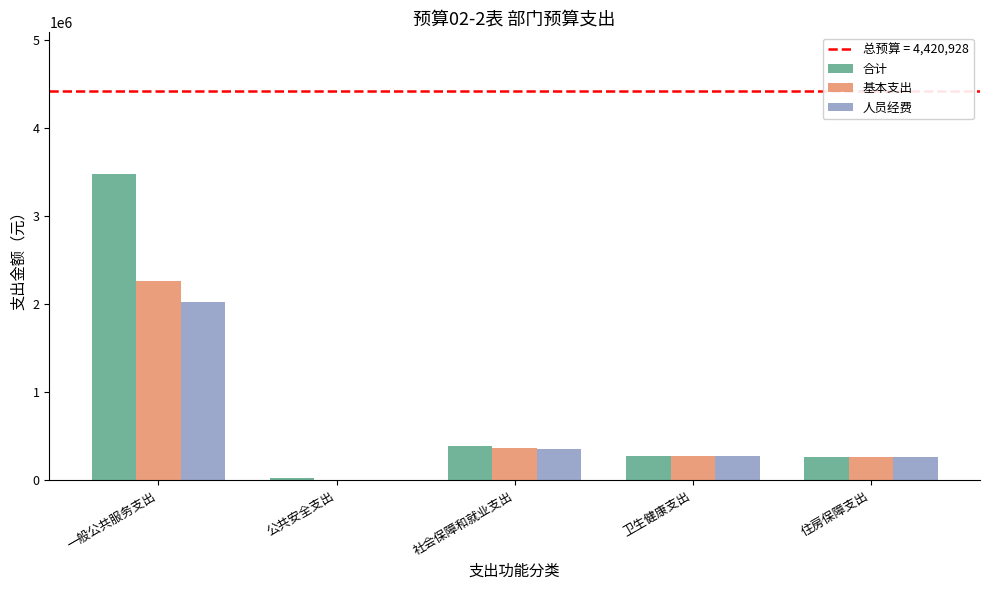

What is the maximum value shown in the chart?

3470360